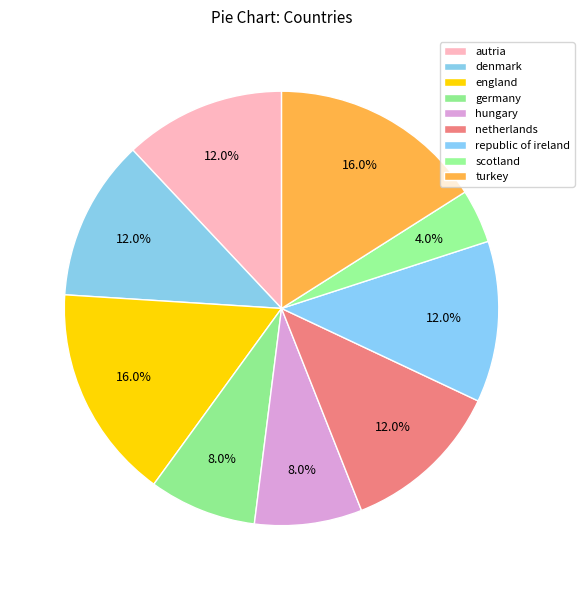

What portion of the pie excludes autria?

88.0%